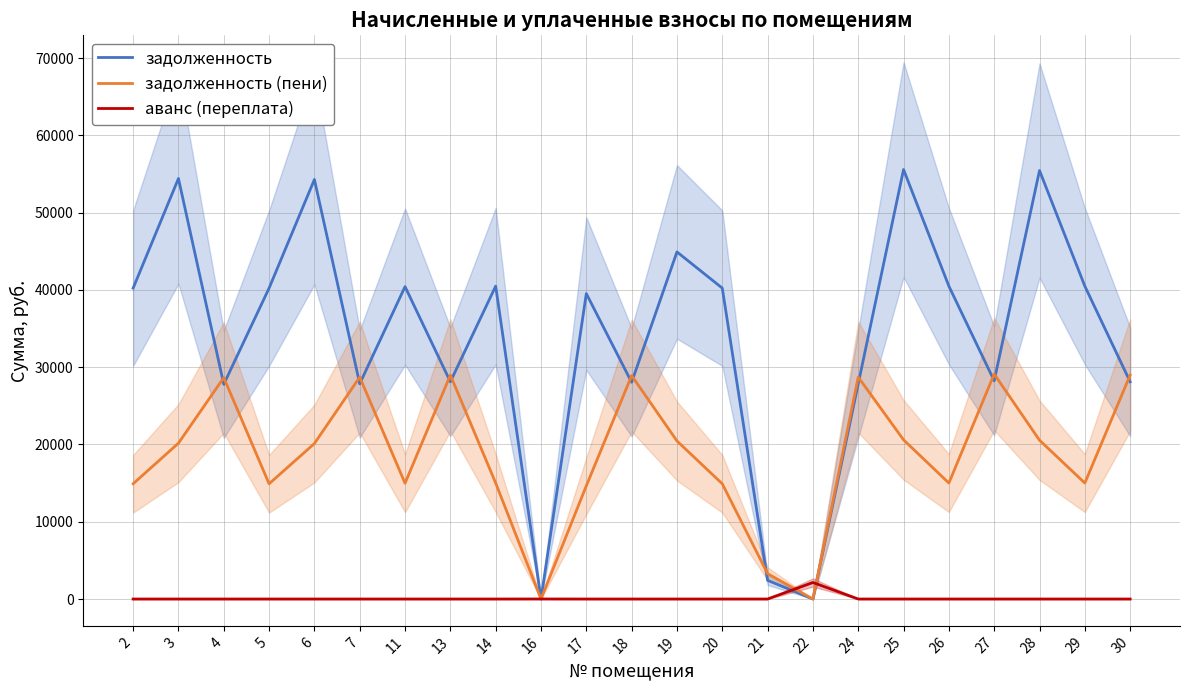

At which category is the sum across all series the highest?

25